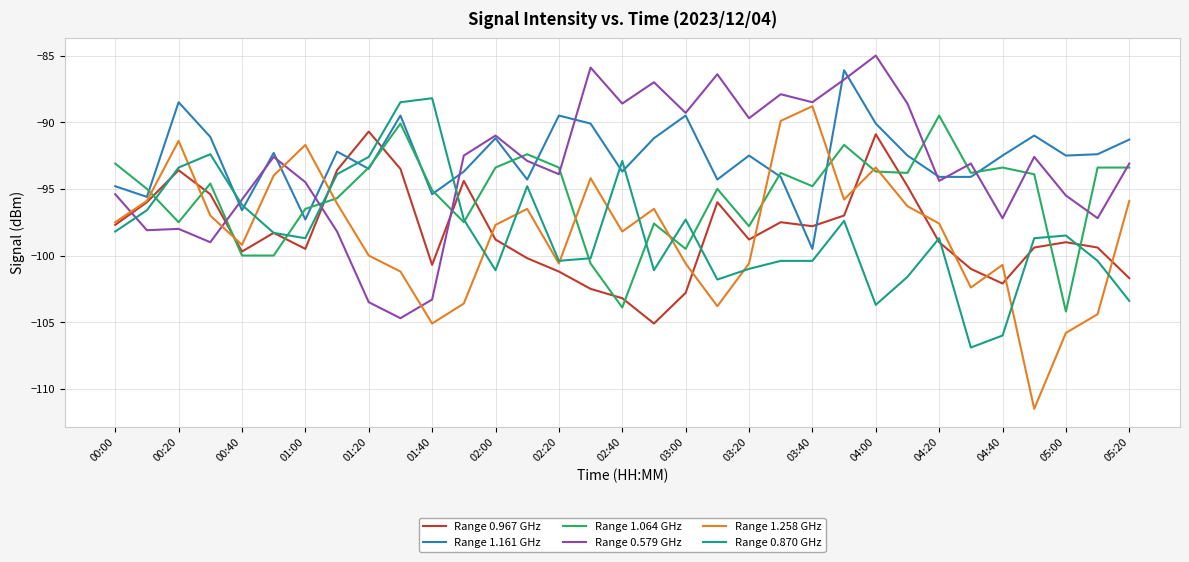

Which series ends up on top after the final intersection of Range 1.161 GHz and Range 0.579 GHz?

Range 1.161 GHz